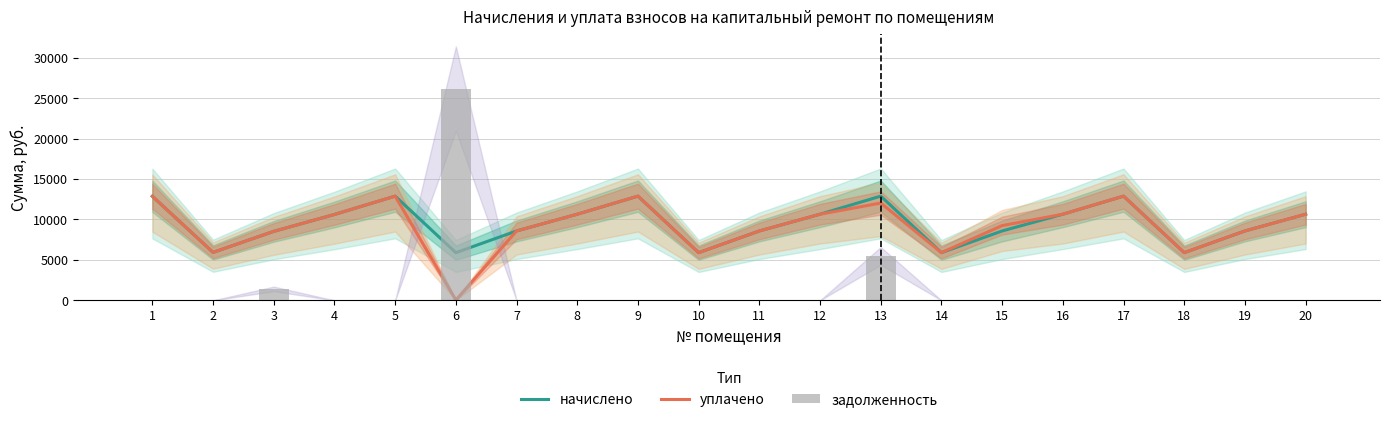

What is the difference between the highest and lowest values at 3?

7113.4